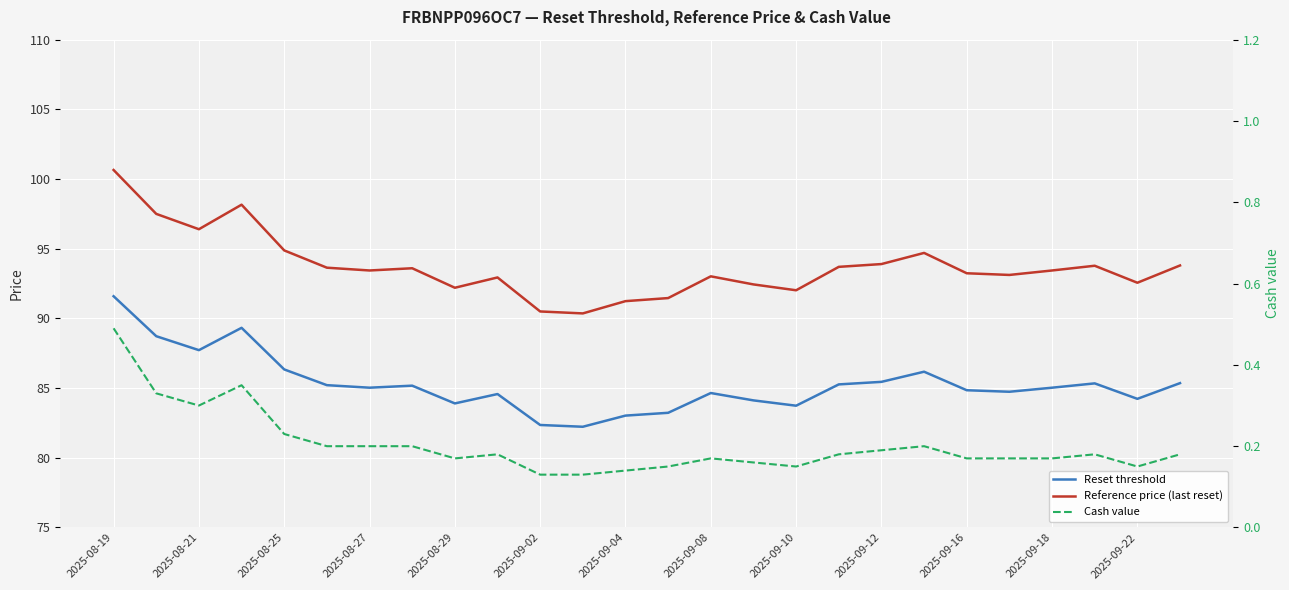

True or false: Reference price (last reset) and Reset threshold intersect in this chart.

False